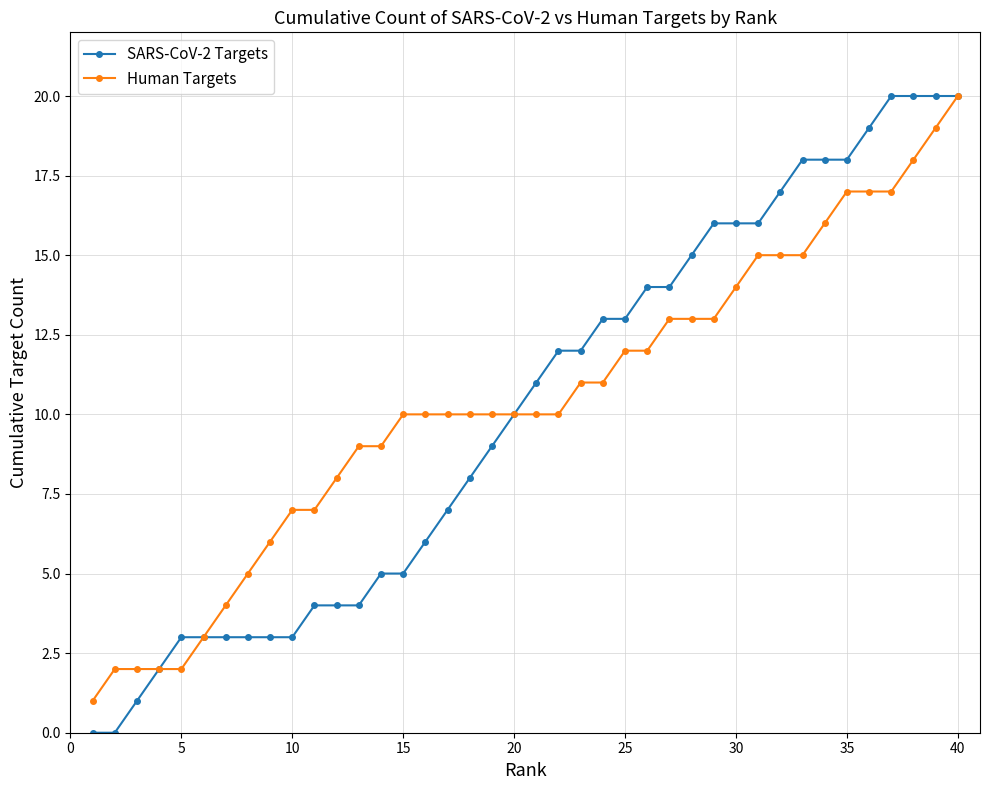

What is the value of the Human Targets point at the 27th from the left?

13